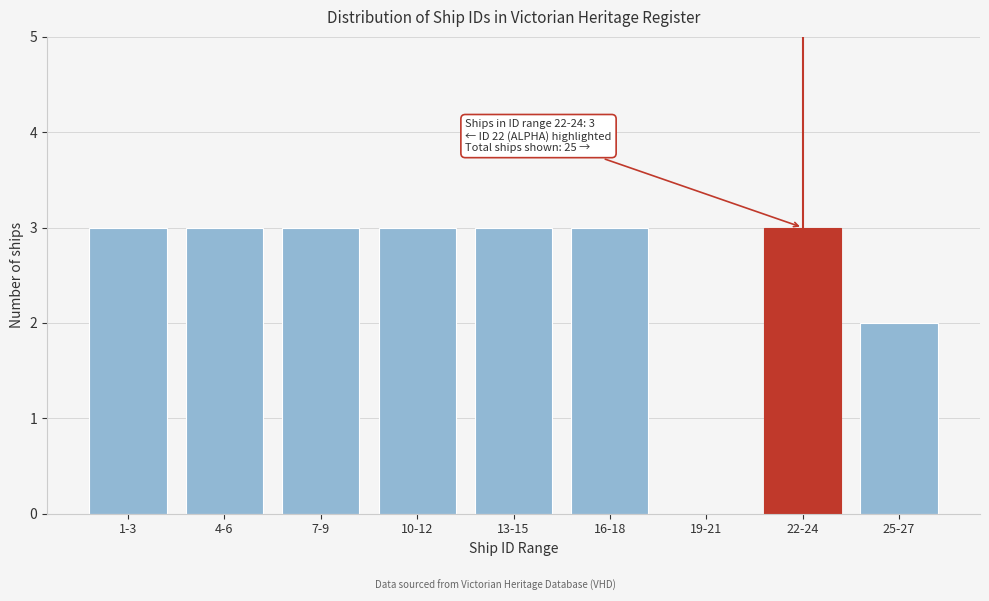

Reading left to right, what are all the values shown in this chart?

1-3=3	4-6=3	7-9=3	10-12=3	13-15=3	16-18=3	19-21=0	22-24=3	25-27=2